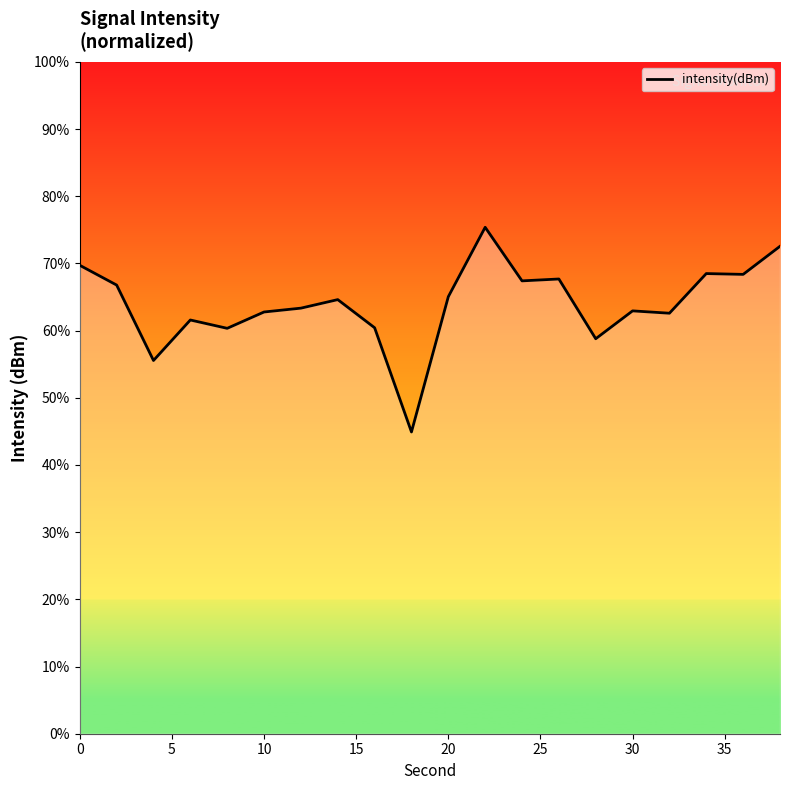

What is the smallest value displayed?

44.9